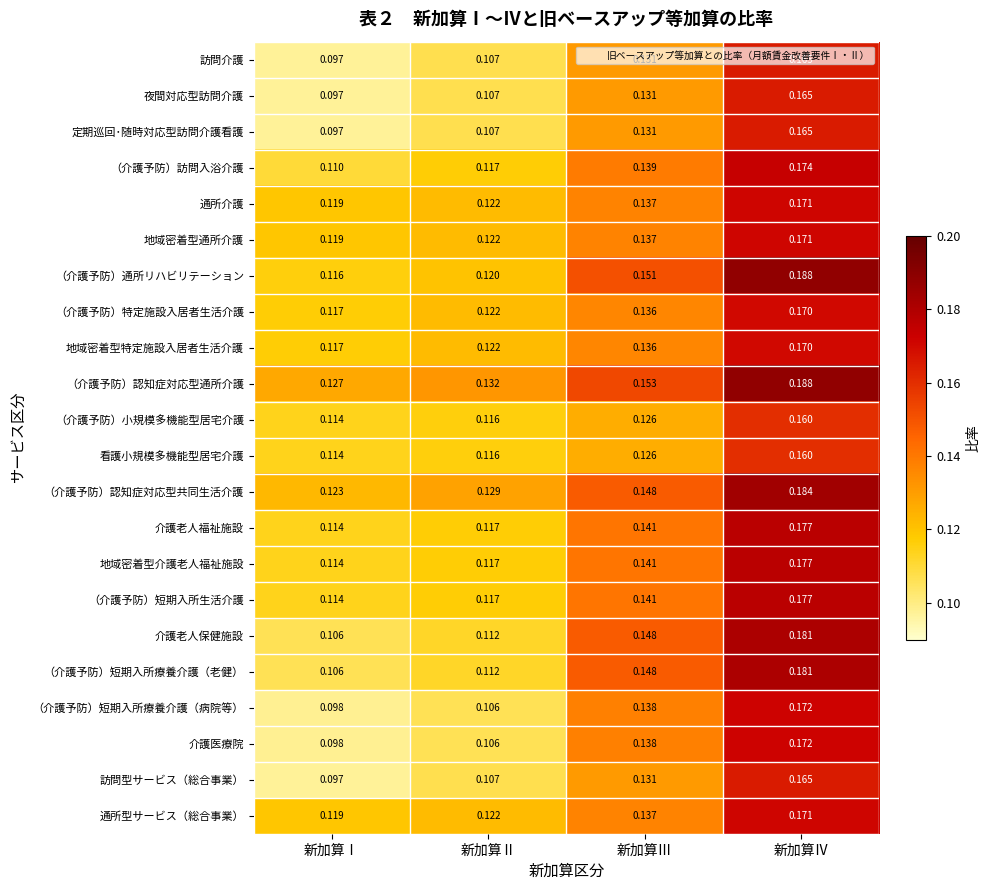

Which category has the lowest value across all series?

新加算Ⅰ